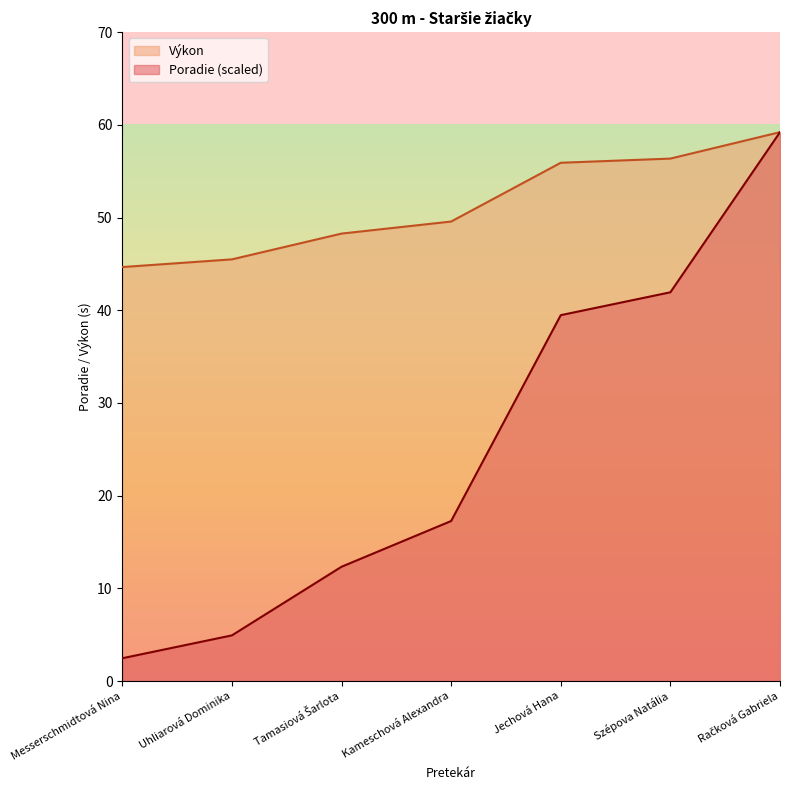

Rank the series by their average value, from highest to lowest.

Výkon, Poradie (scaled)